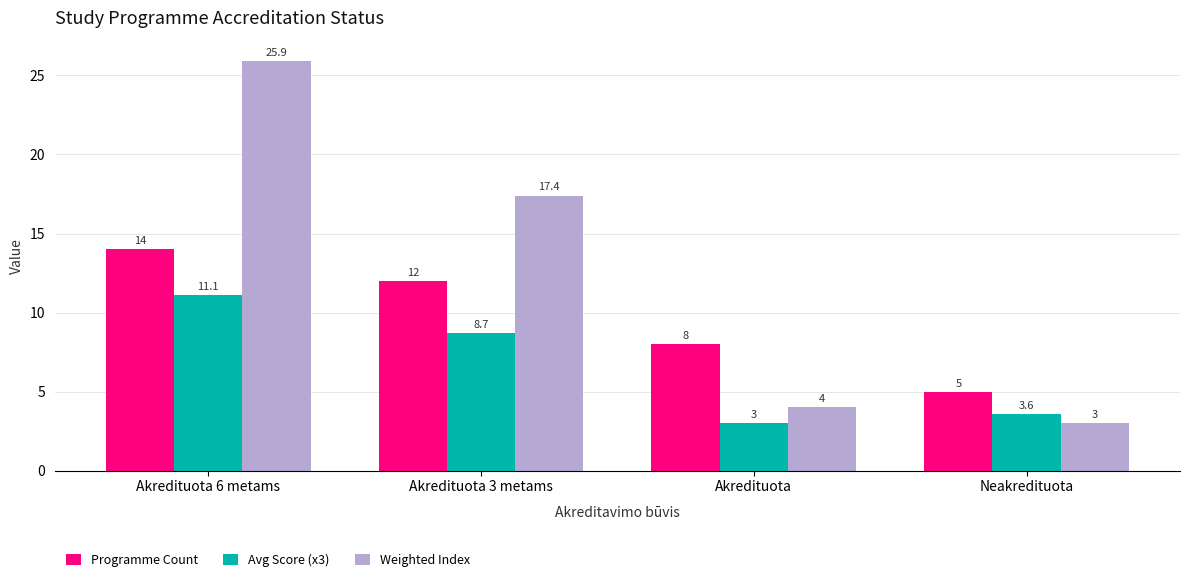

What is the difference between the second highest and second lowest values in the Weighted Index series?

13.4